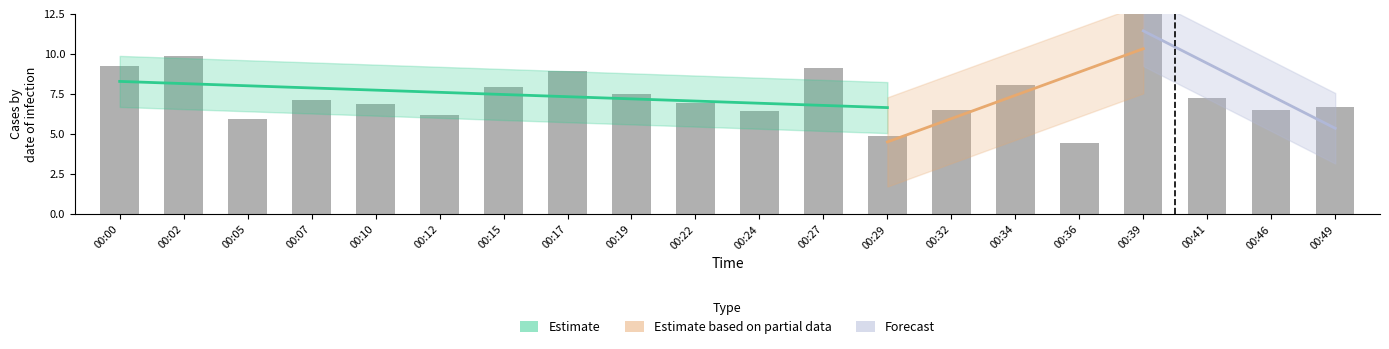

What is the value of the 11th bar from the left?

6.4